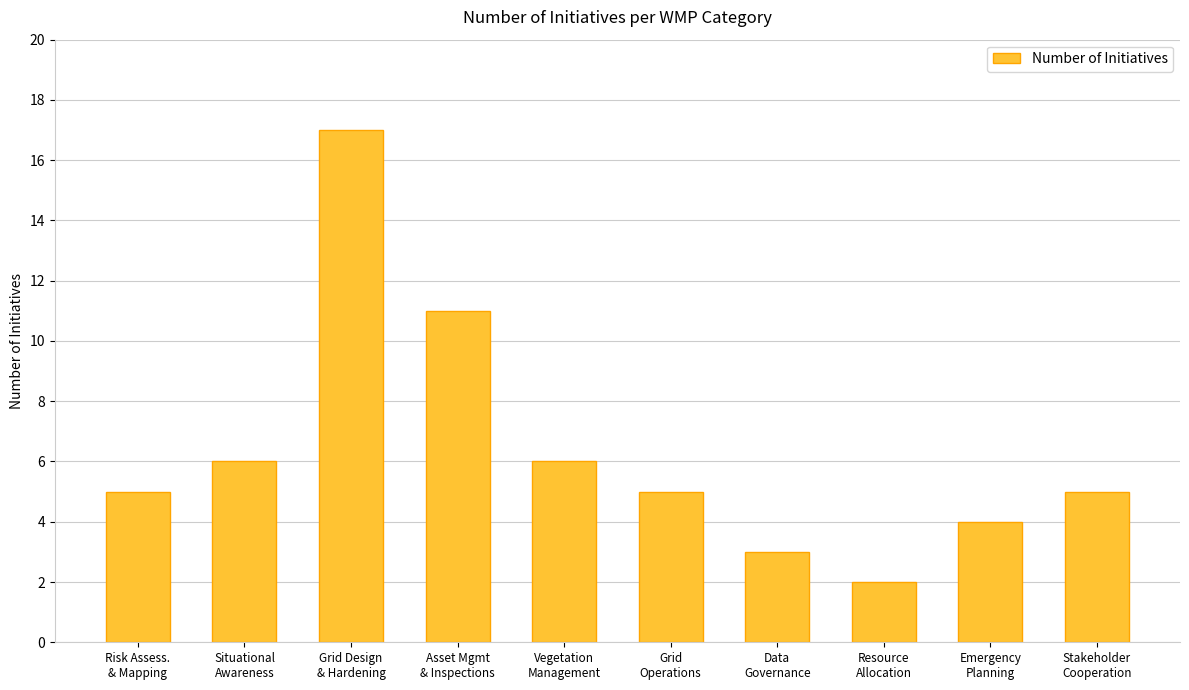

Reading left to right, extract all data points from this chart.

Risk Assess.
& Mapping=5	Situational
Awareness=6	Grid Design
& Hardening=17	Asset Mgmt
& Inspections=11	Vegetation
Management=6	Grid
Operations=5	Data
Governance=3	Resource
Allocation=2	Emergency
Planning=4	Stakeholder
Cooperation=5